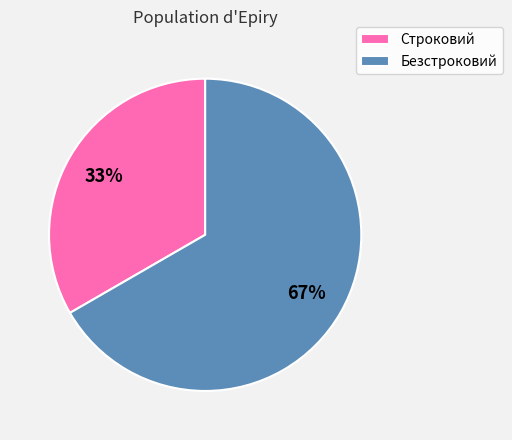

To the nearest percent, what percentage of the pie is Безстроковий?

67%